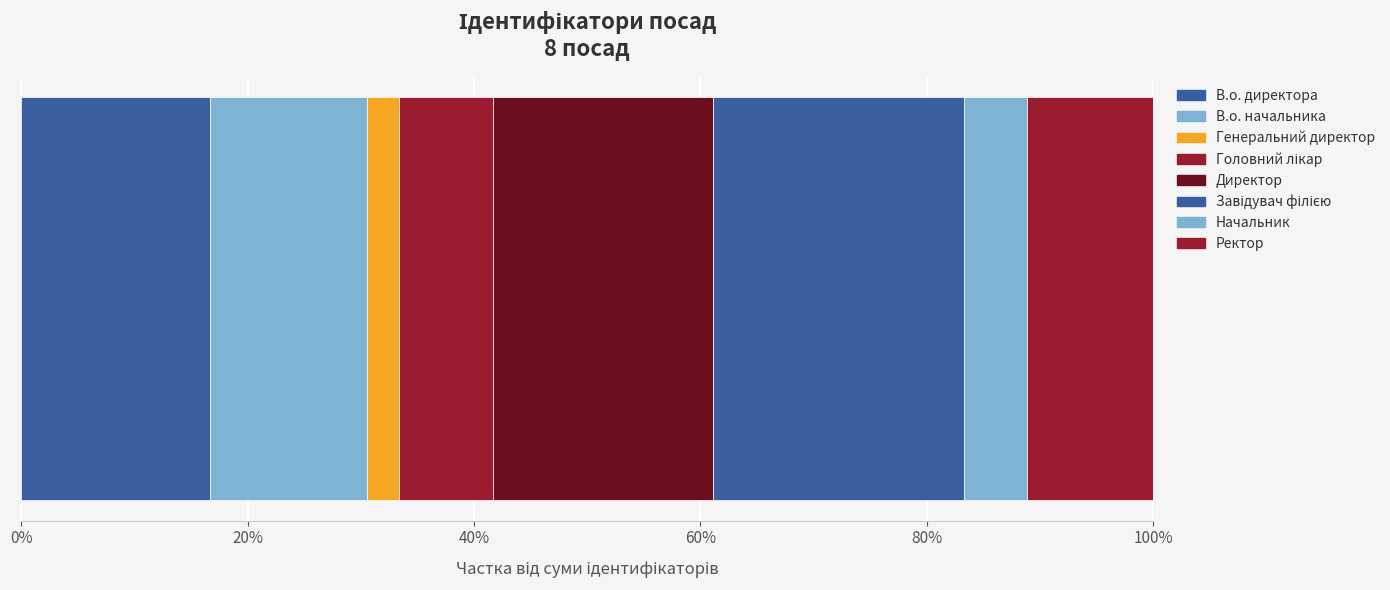

Reading left to right, what are all the values shown in this chart?

6	5	1	3	7	8	2	4